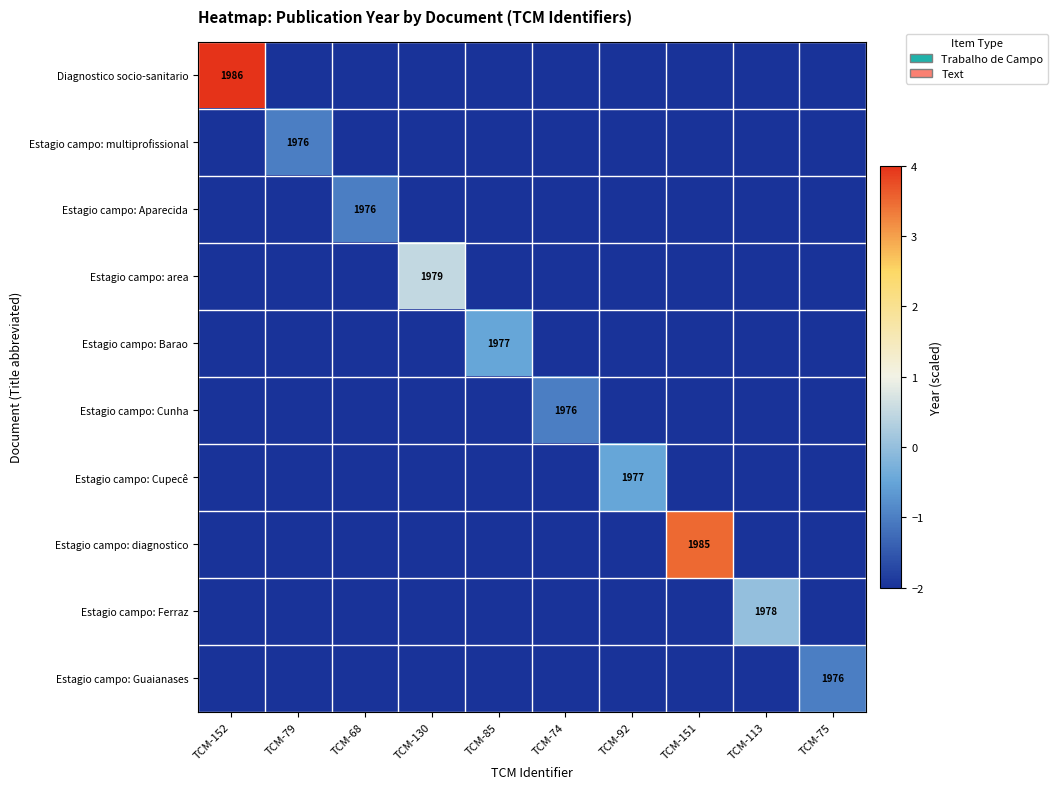

Which series has the largest range (max minus min)?

Diagnostico socio-sanitario